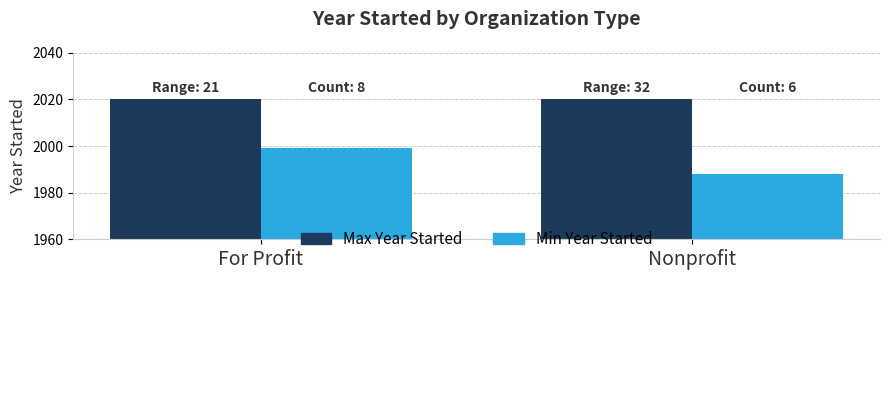

Which series has the widest spread of values?

Min Year Started